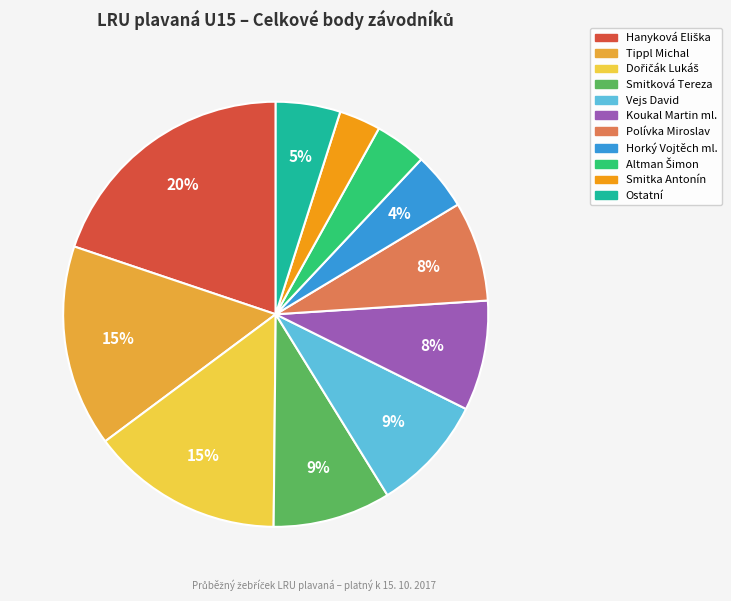

To the nearest percent, what is the average slice percentage?

9%